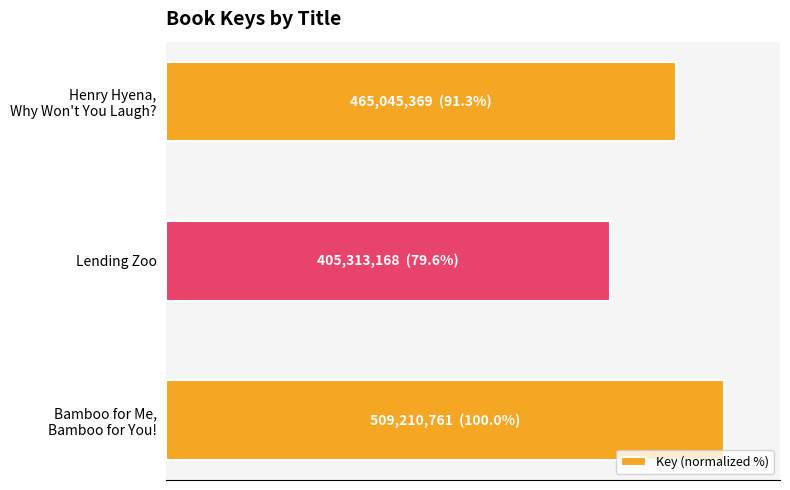

Does the chart contain any negative values?

No